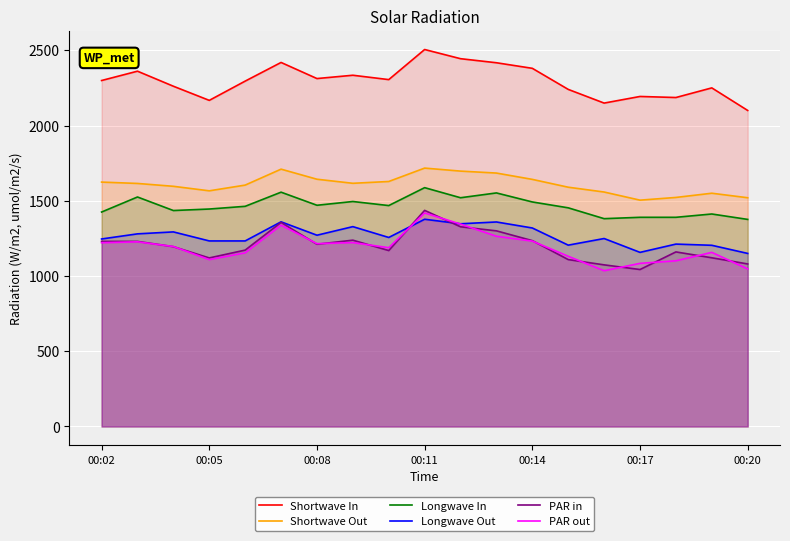

What is the value of the PAR in point at the 15th from the left?

1074